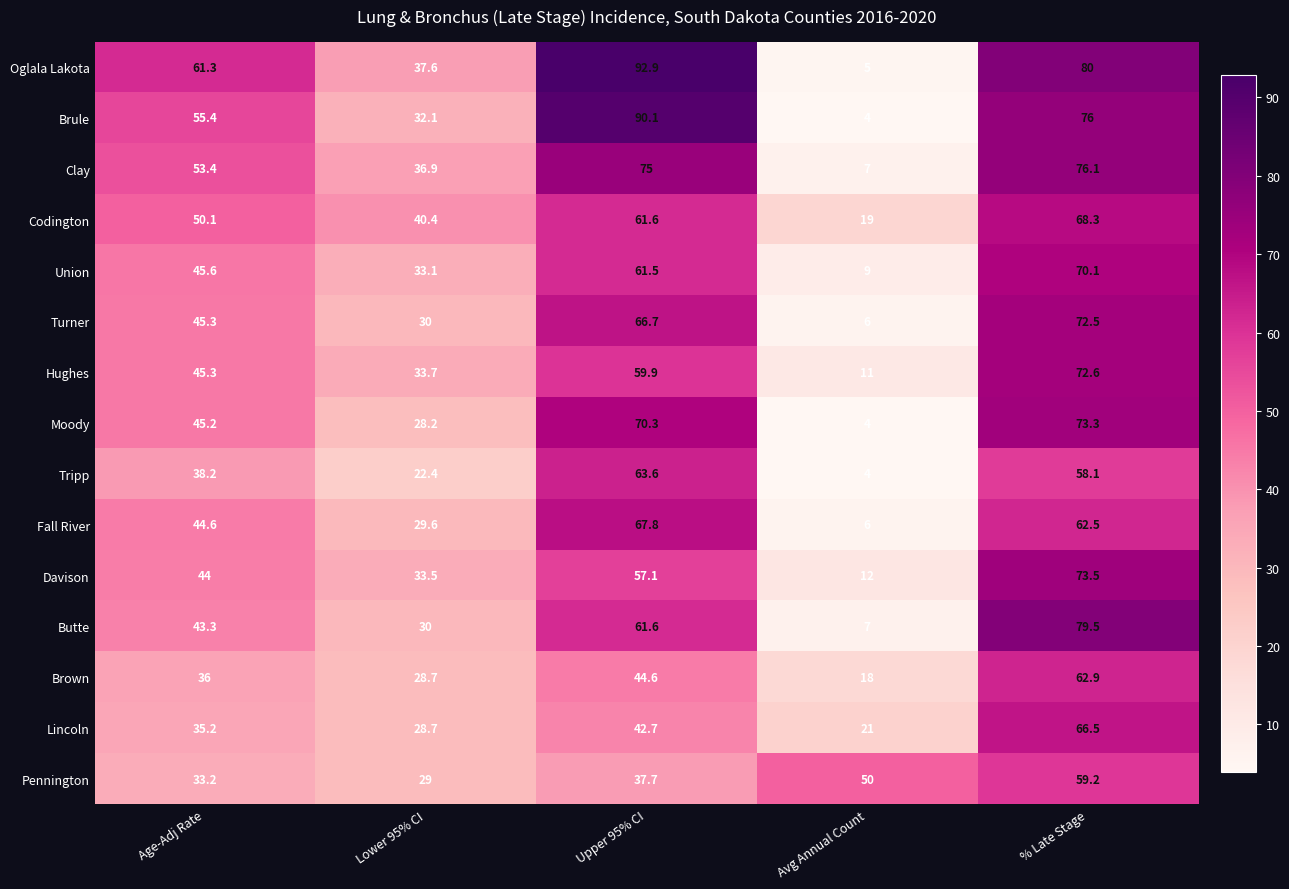

Which label corresponds to the smallest value in the chart?

Avg Annual Count